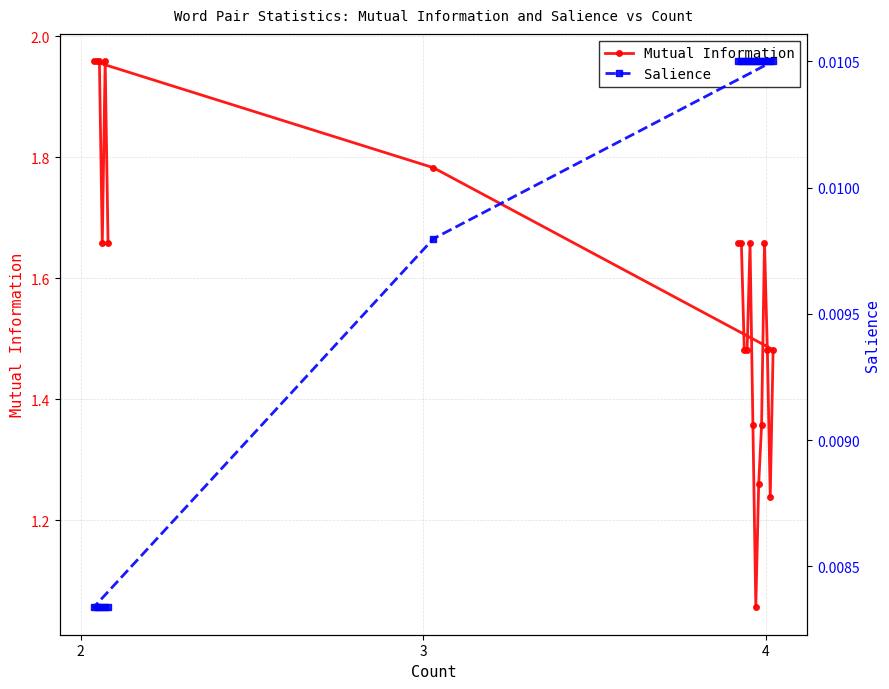

True or false: Salience and Mutual Information cross at least once.

False